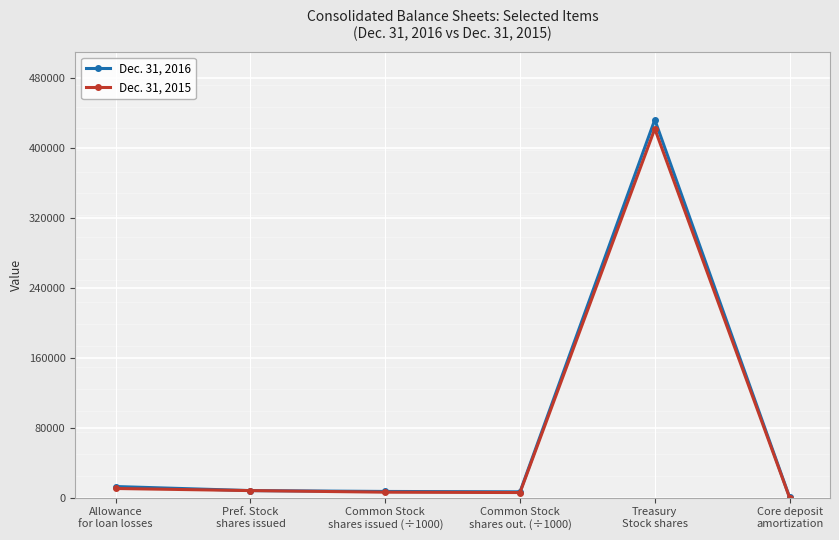

What is the maximum value shown in the chart?

431913.0